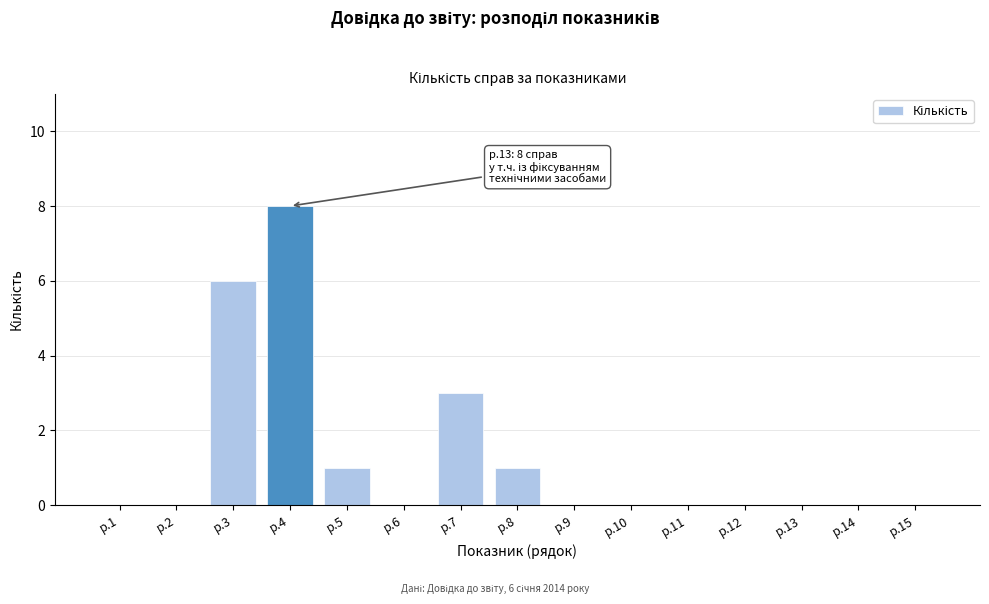

Reading left to right, list all the values displayed in this chart.

р.1=0	р.2=0	р.3=6	р.4=8	р.5=1	р.6=0	р.7=3	р.8=1	р.9=0	р.10=0	р.11=0	р.12=0	р.13=0	р.14=0	р.15=0